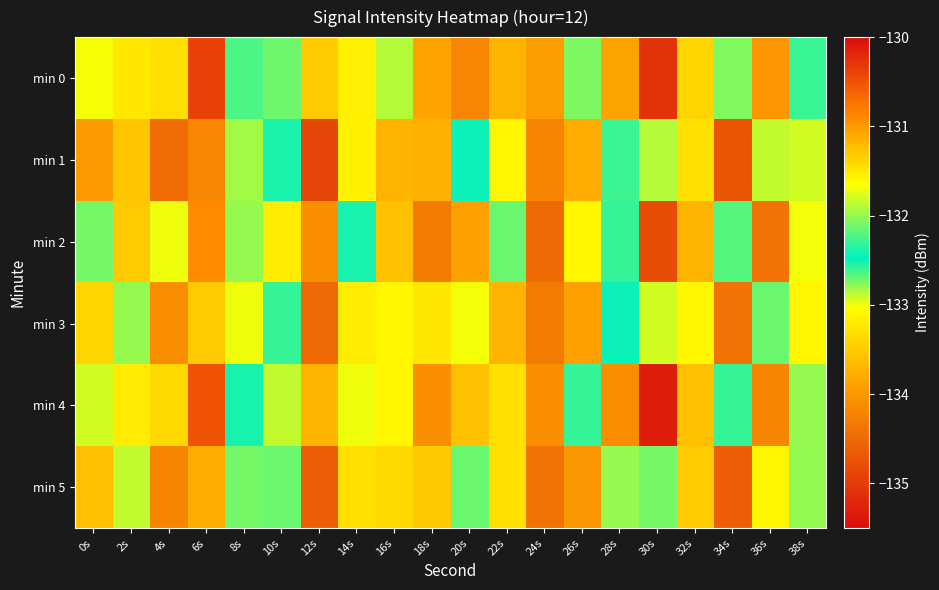

Count the number of data series in this chart.

6